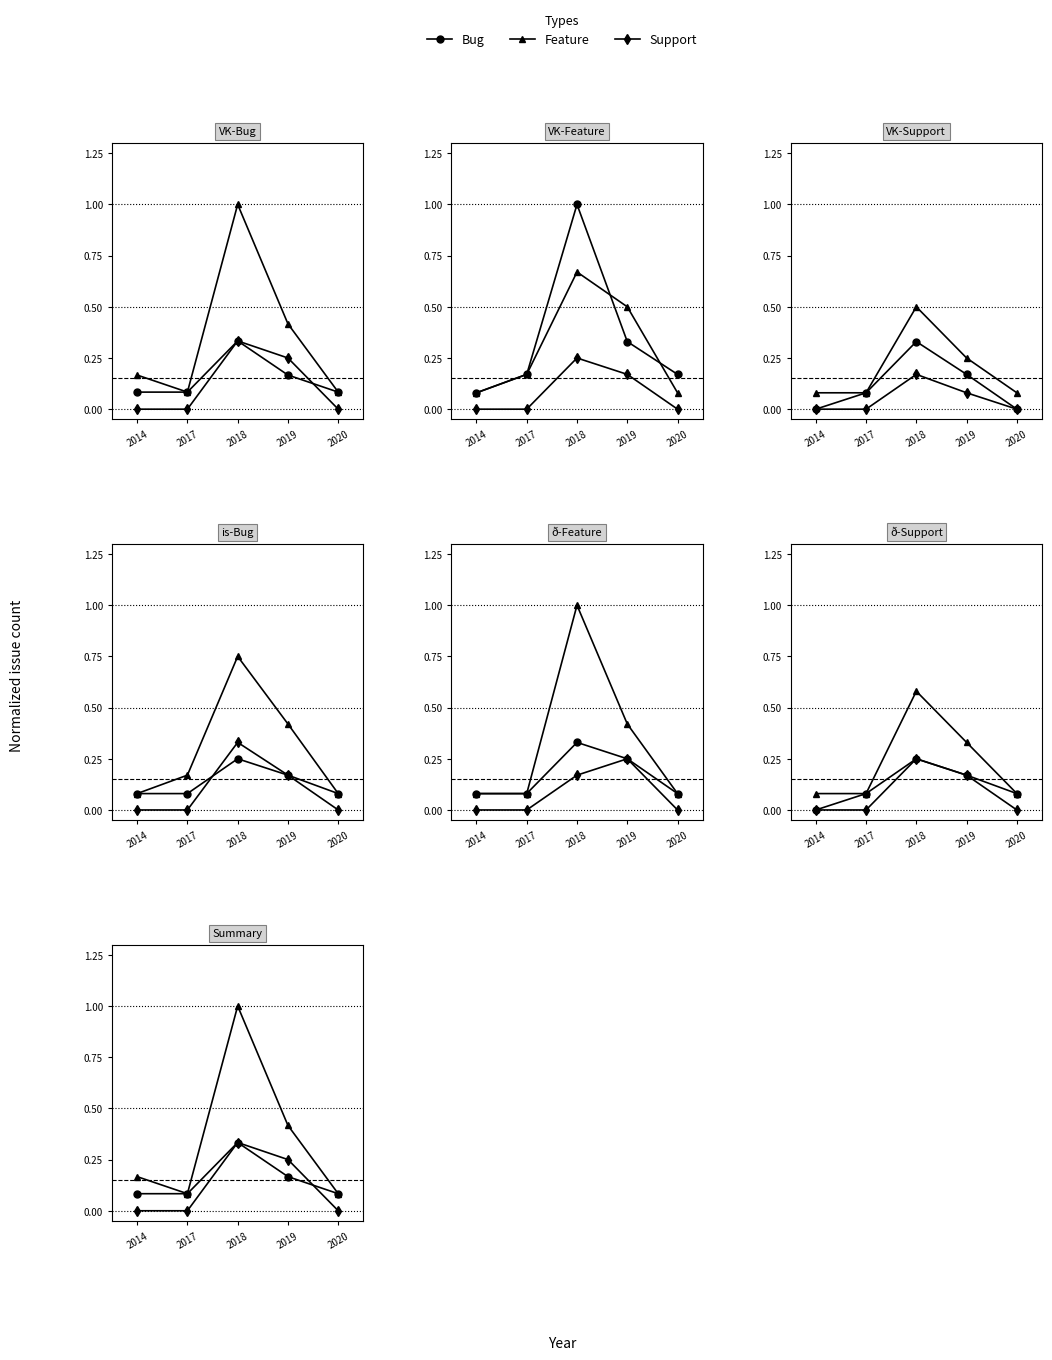

True or false: Bug and Feature cross at least once.

False